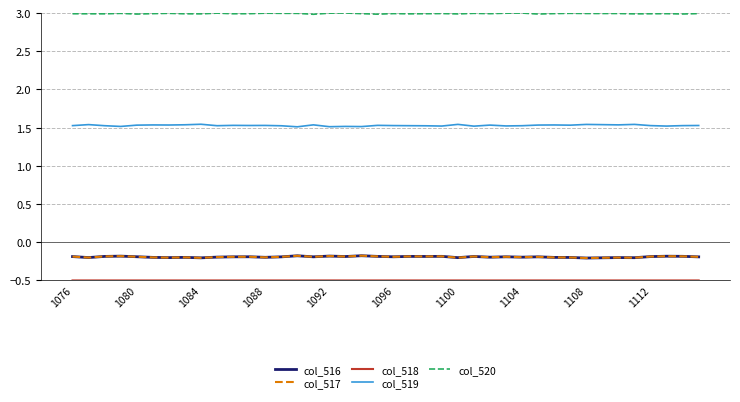

True or false: col_516 and col_520 cross at least once.

False